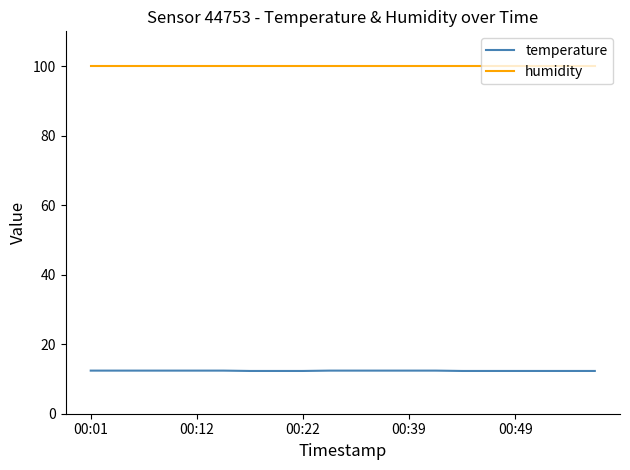

Which series has the largest total across all categories?

humidity